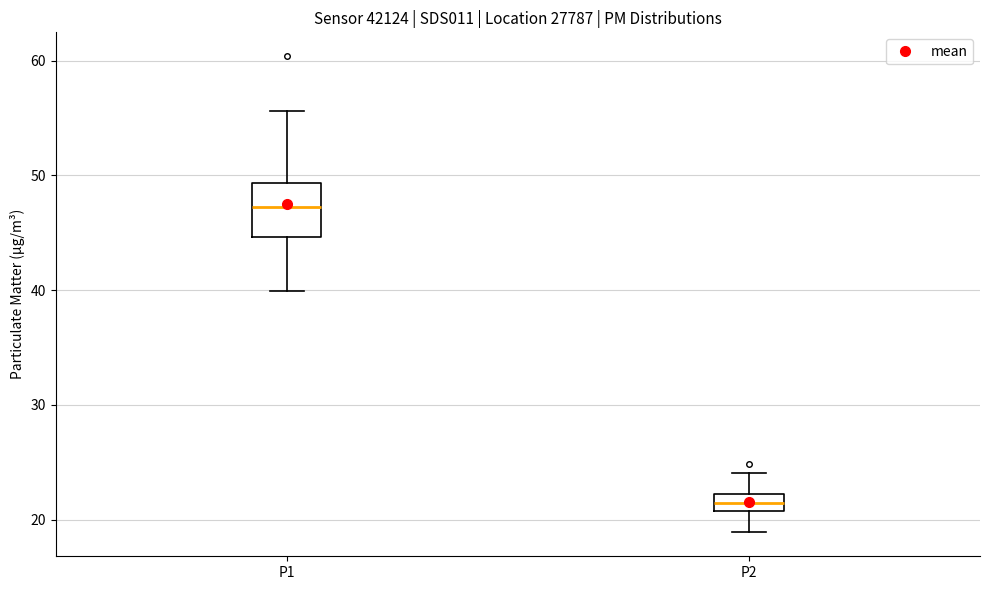

Comparing the boxes themselves (not the whiskers), which one is the tallest?

P1